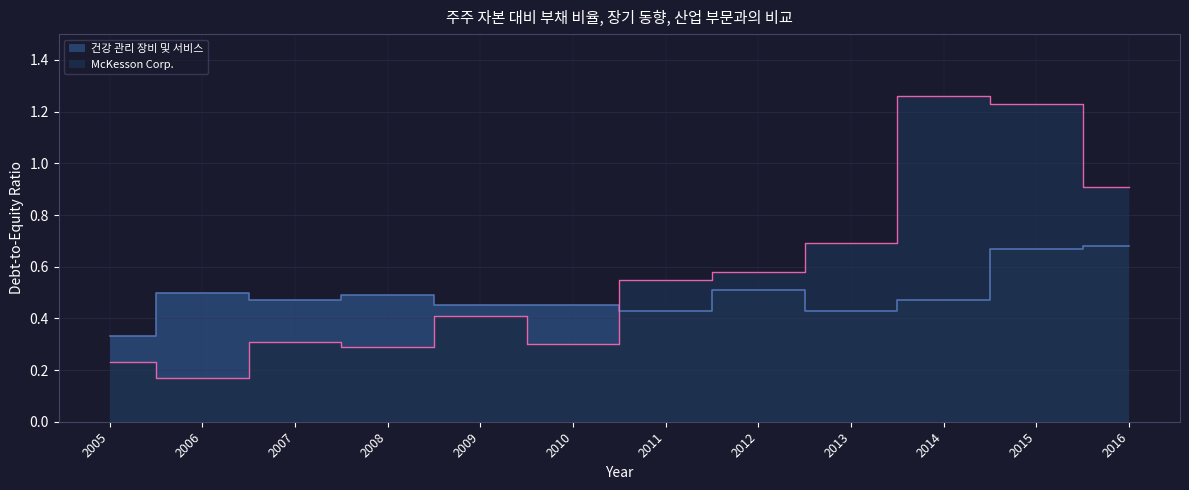

Reading right to left, what are all the values shown in this chart?

McKesson Corp.: 0.9	1.2	1.3	0.7	0.6	0.6	0.3	0.4	0.3	0.3	0.2	0.2
건강 관리 장비 및 서비스: 0.7	0.7	0.5	0.4	0.5	0.4	0.5	0.5	0.5	0.5	0.5	0.3